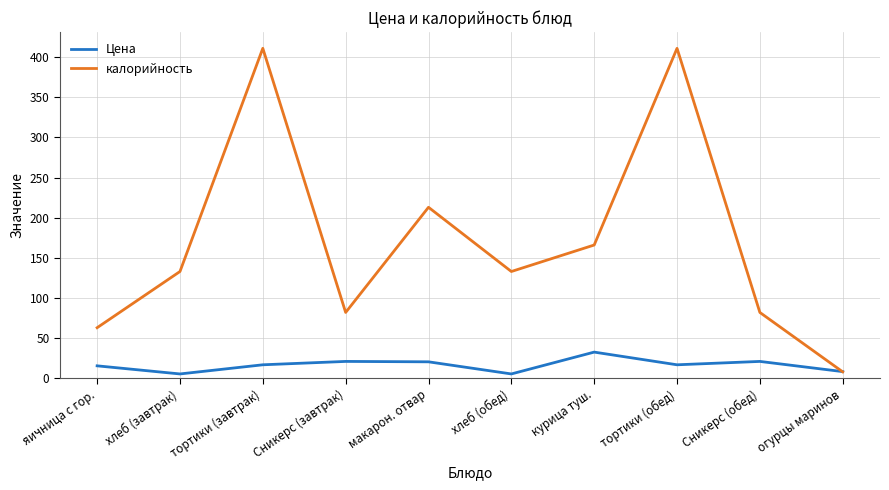

How many times do Цена and калорийность cross each other?

1